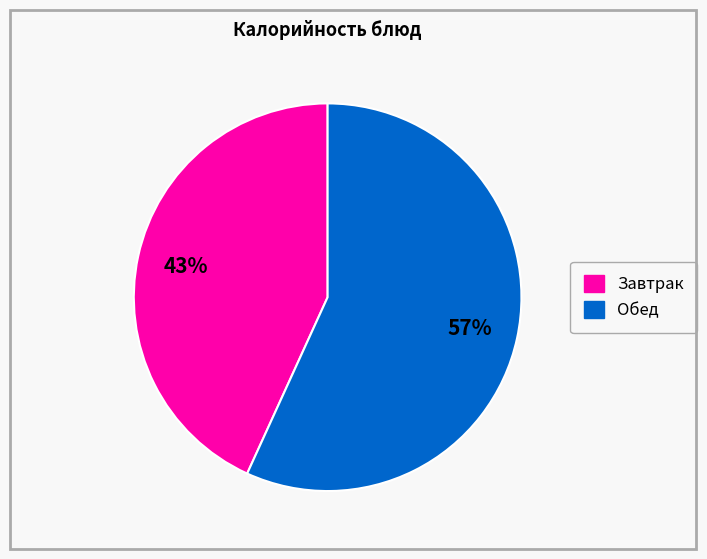

Does any single category account for the majority?

Yes